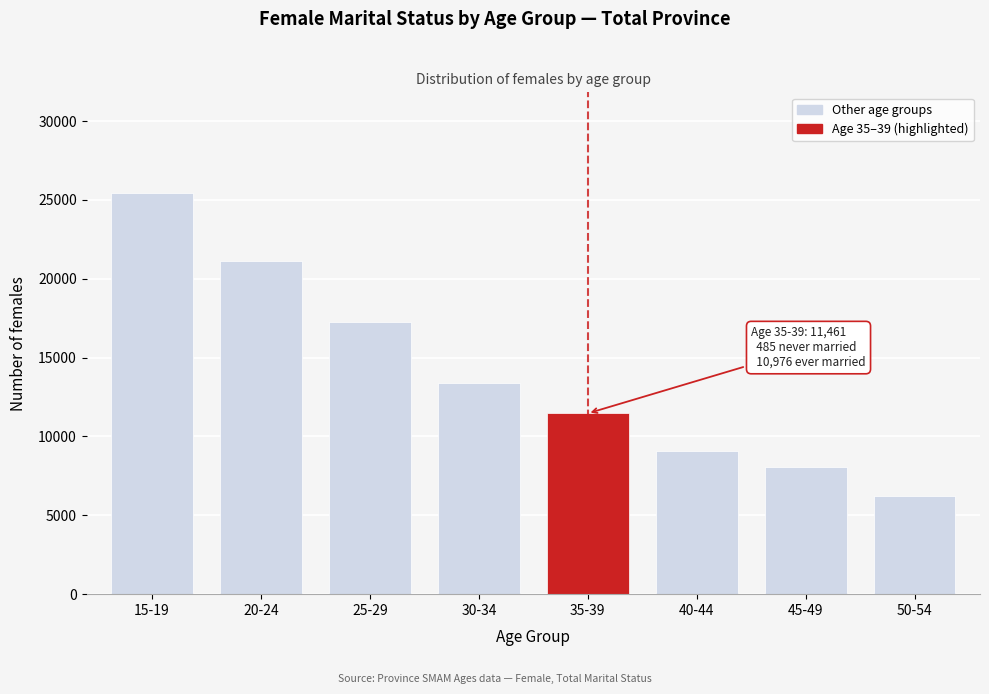

Reading left to right, transcribe all the data shown in this chart.

15-19=25456	20-24=21133	25-29=17258	30-34=13405	35-39=11461	40-44=9102	45-49=8078	50-54=6207